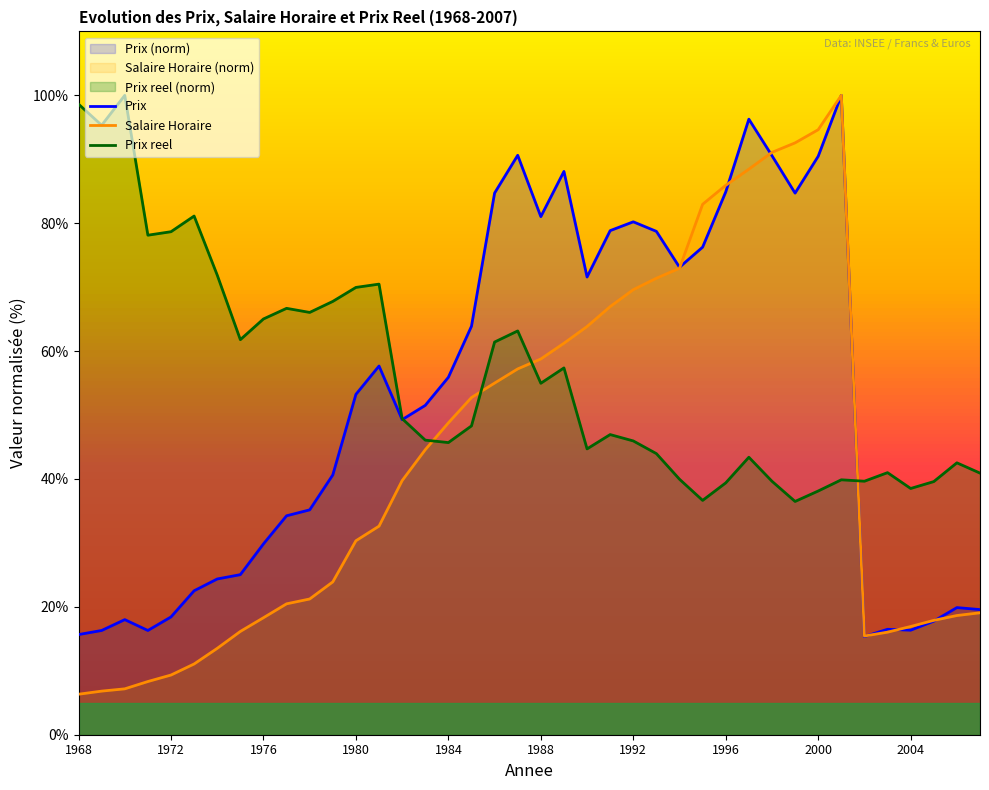

At which category does the chart reach its minimum across all series?

1968